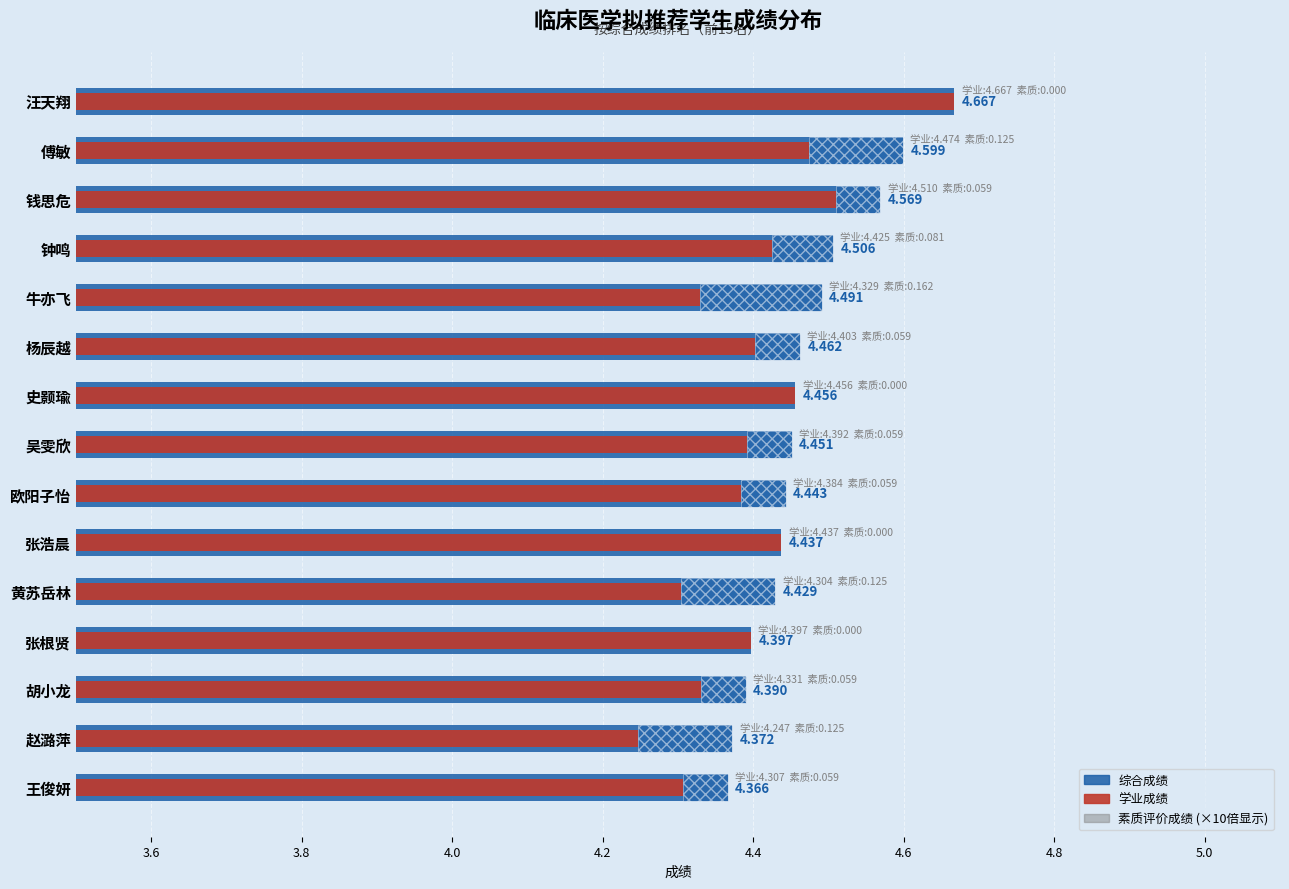

What is the value of the 学业成绩 bar at the 9th from the left?

4.4